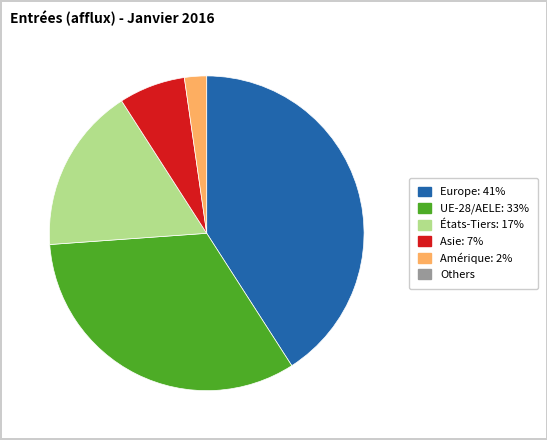

Is there any slice that represents more than half of the pie?

No